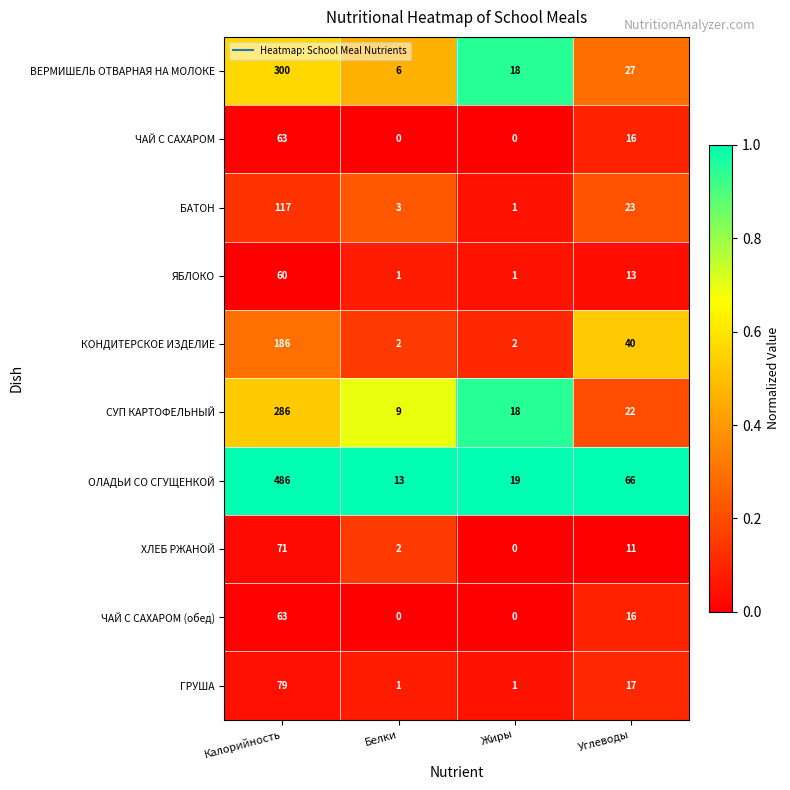

At which category is the sum across all series the highest?

Калорийность